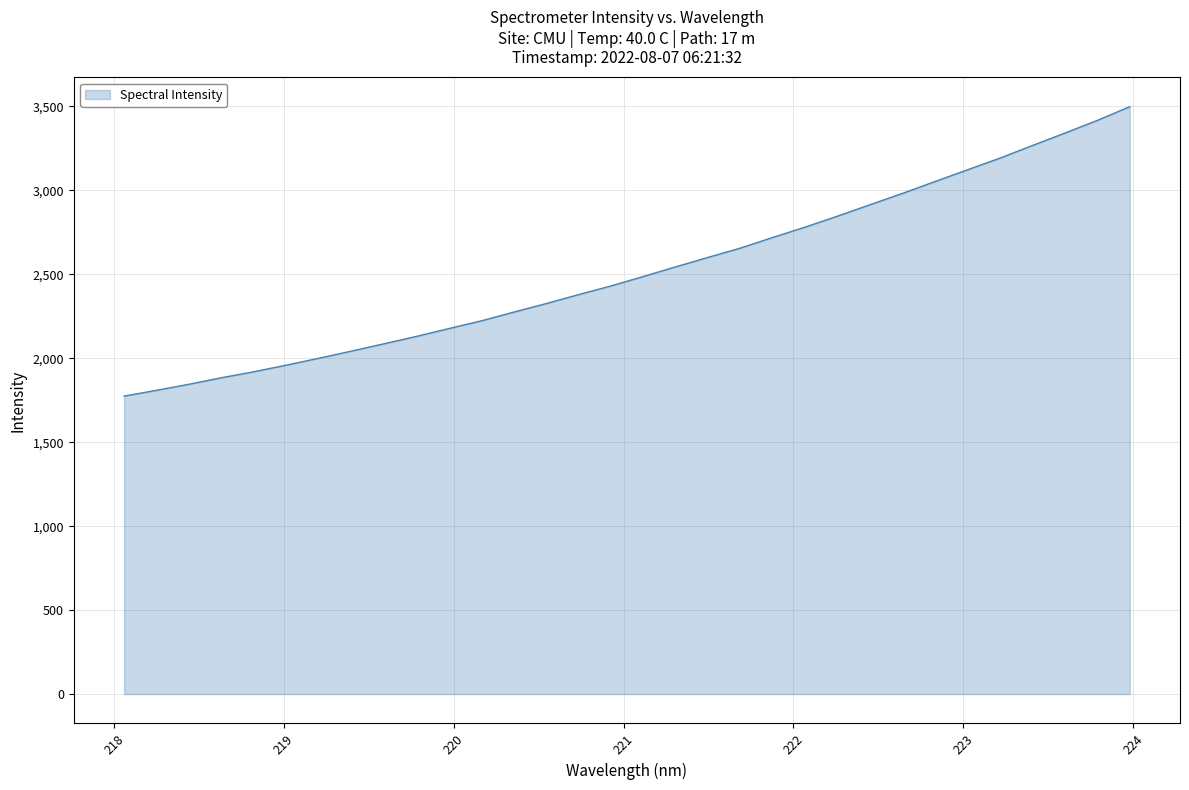

What is the smallest value displayed?

1774.3